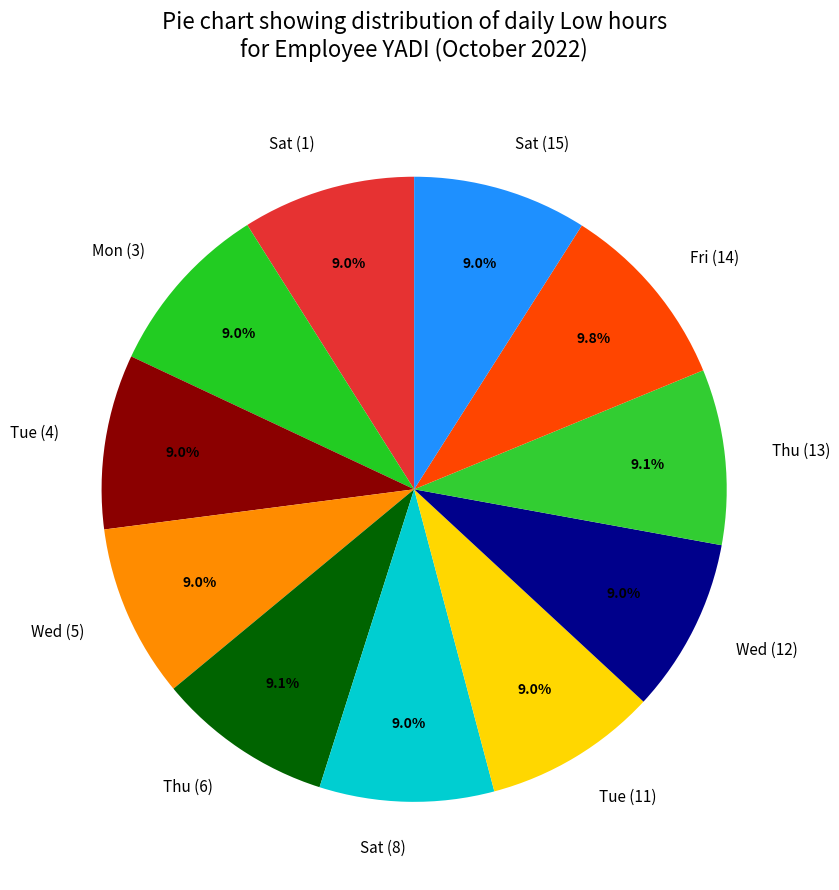

Approximately how many times larger is the value at Thu (13) compared to Thu (6)?

1.0